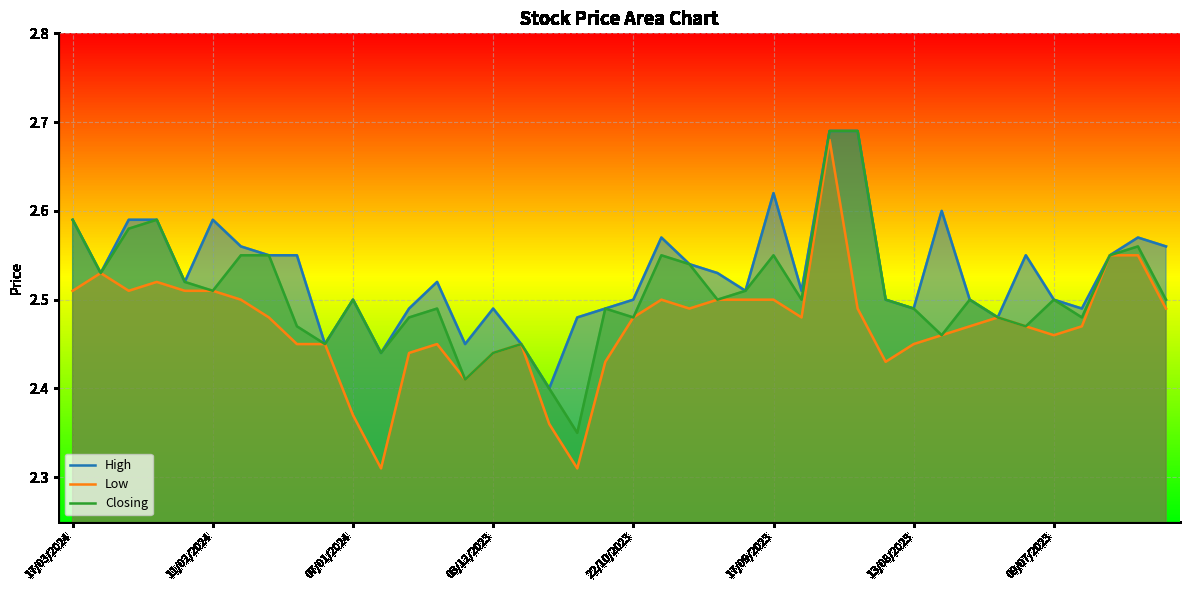

List the series in order of their peak value, highest first.

High, Closing, Low